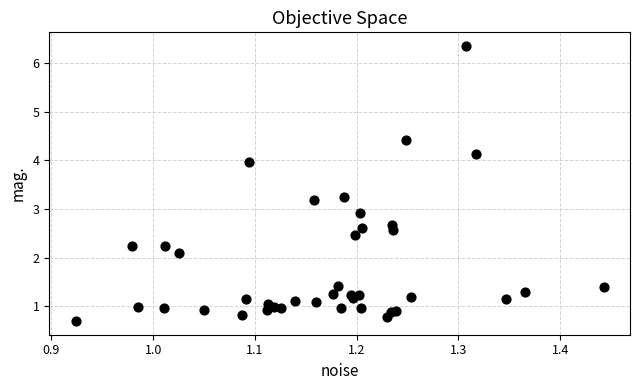

What Y value in the scatter plot is closest to 3?

2.9